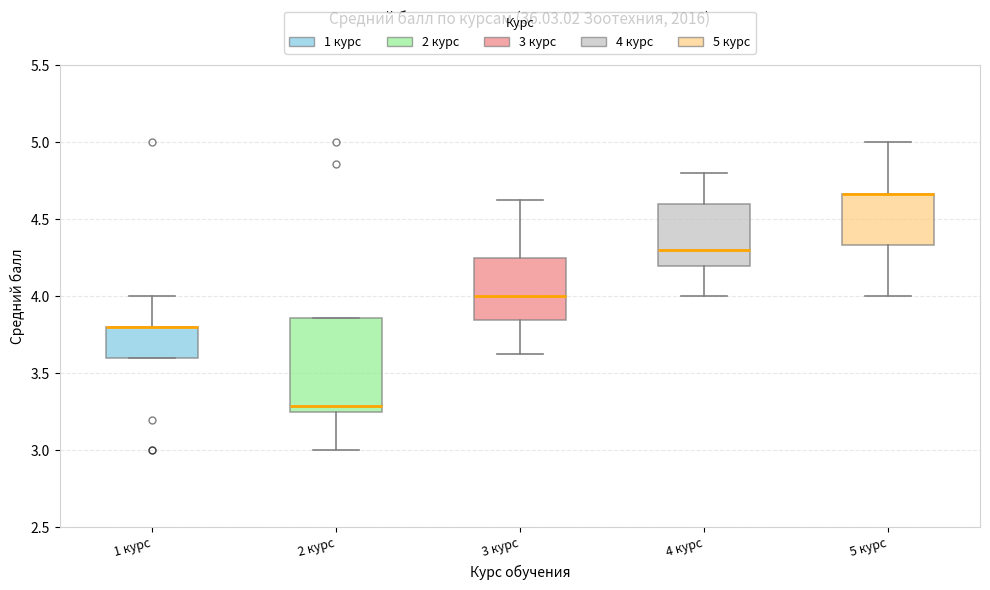

Comparing the boxes themselves (not the whiskers), which one is the tallest?

2 курс